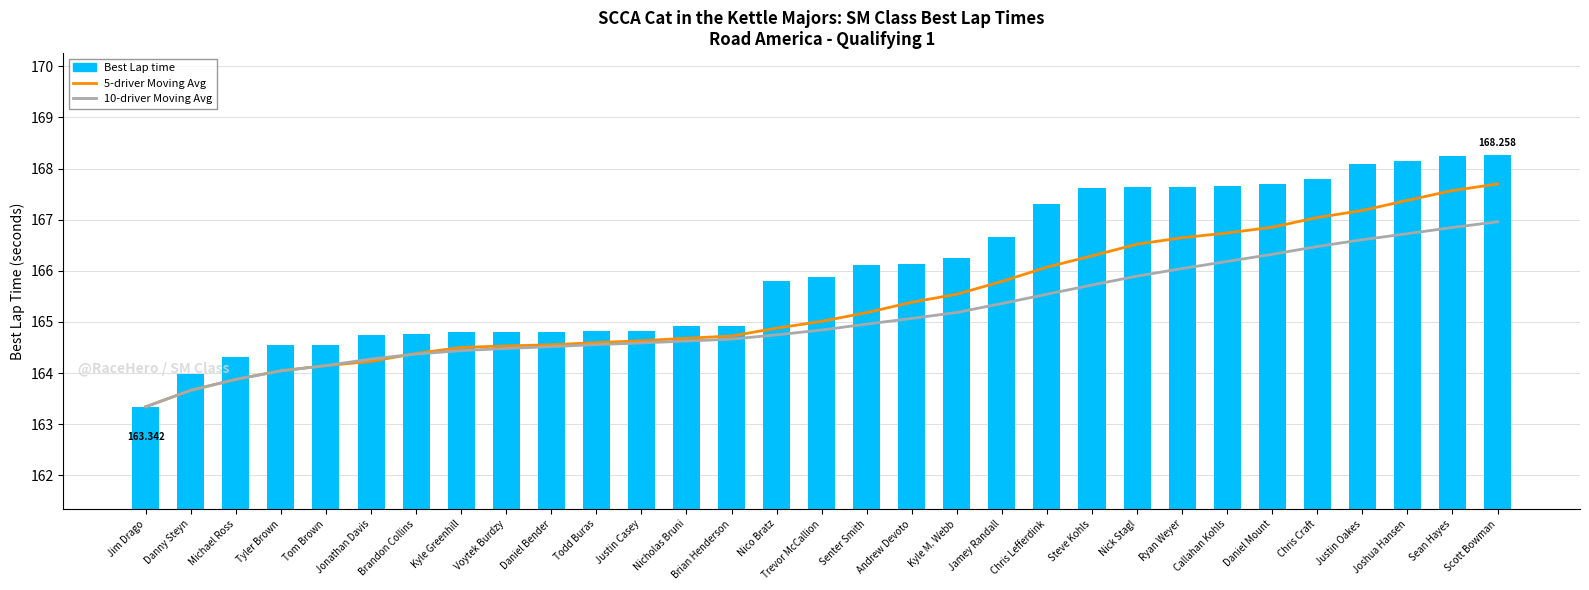

Where is 5-driver Moving Avg nearest to the value 165?

Trevor McCallion